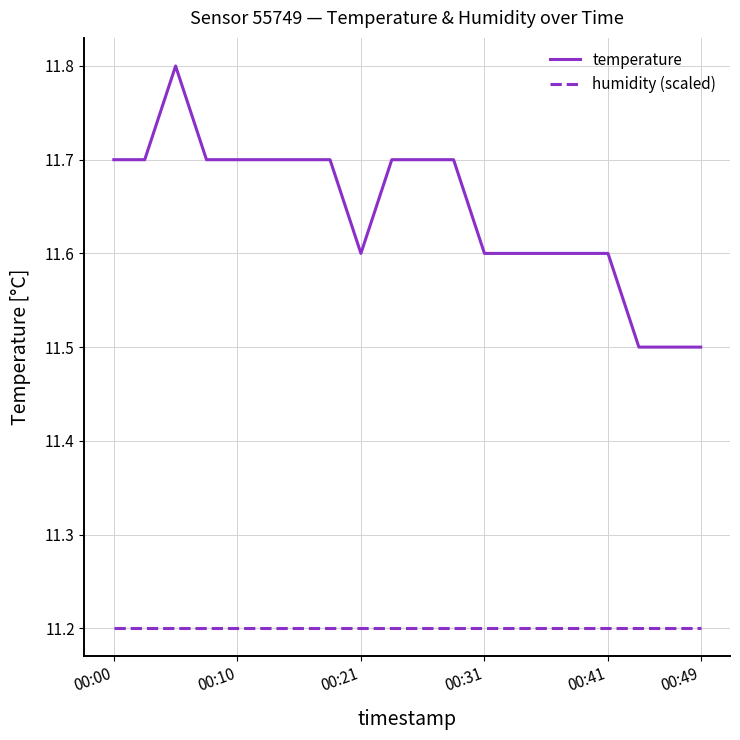

What is the maximum value for temperature?

11.8